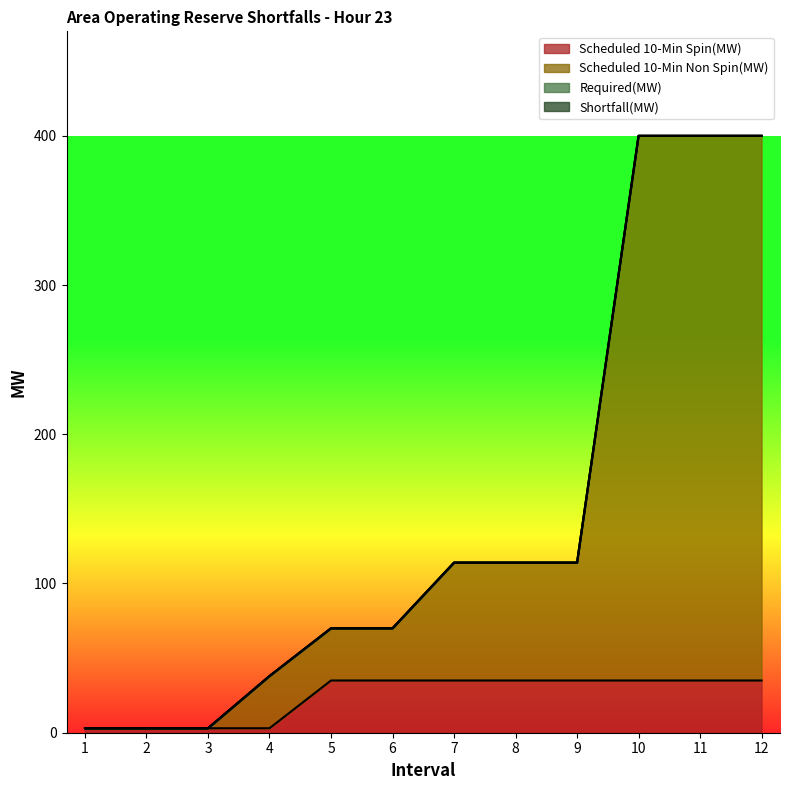

What is the spread (max minus min) of values at 8?

79